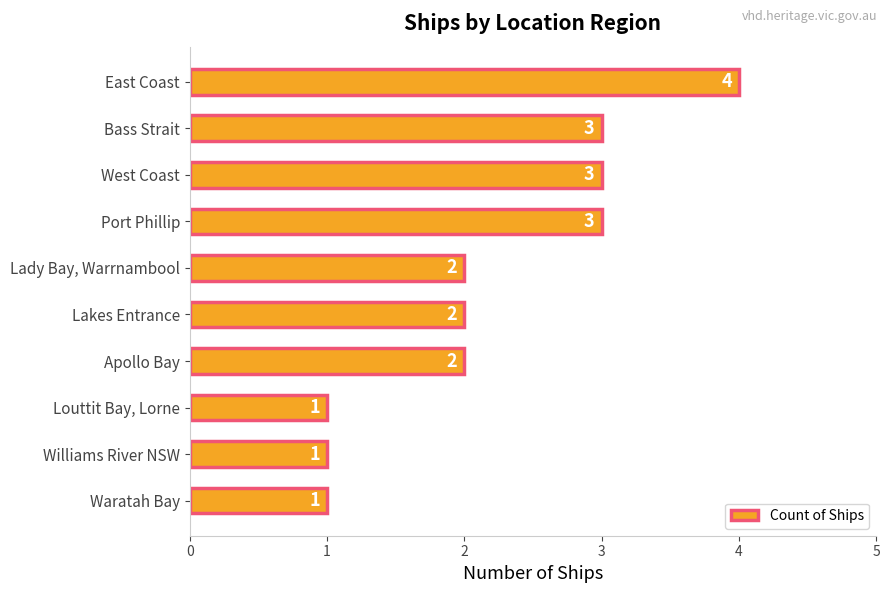

What is the maximum value shown in the chart?

4